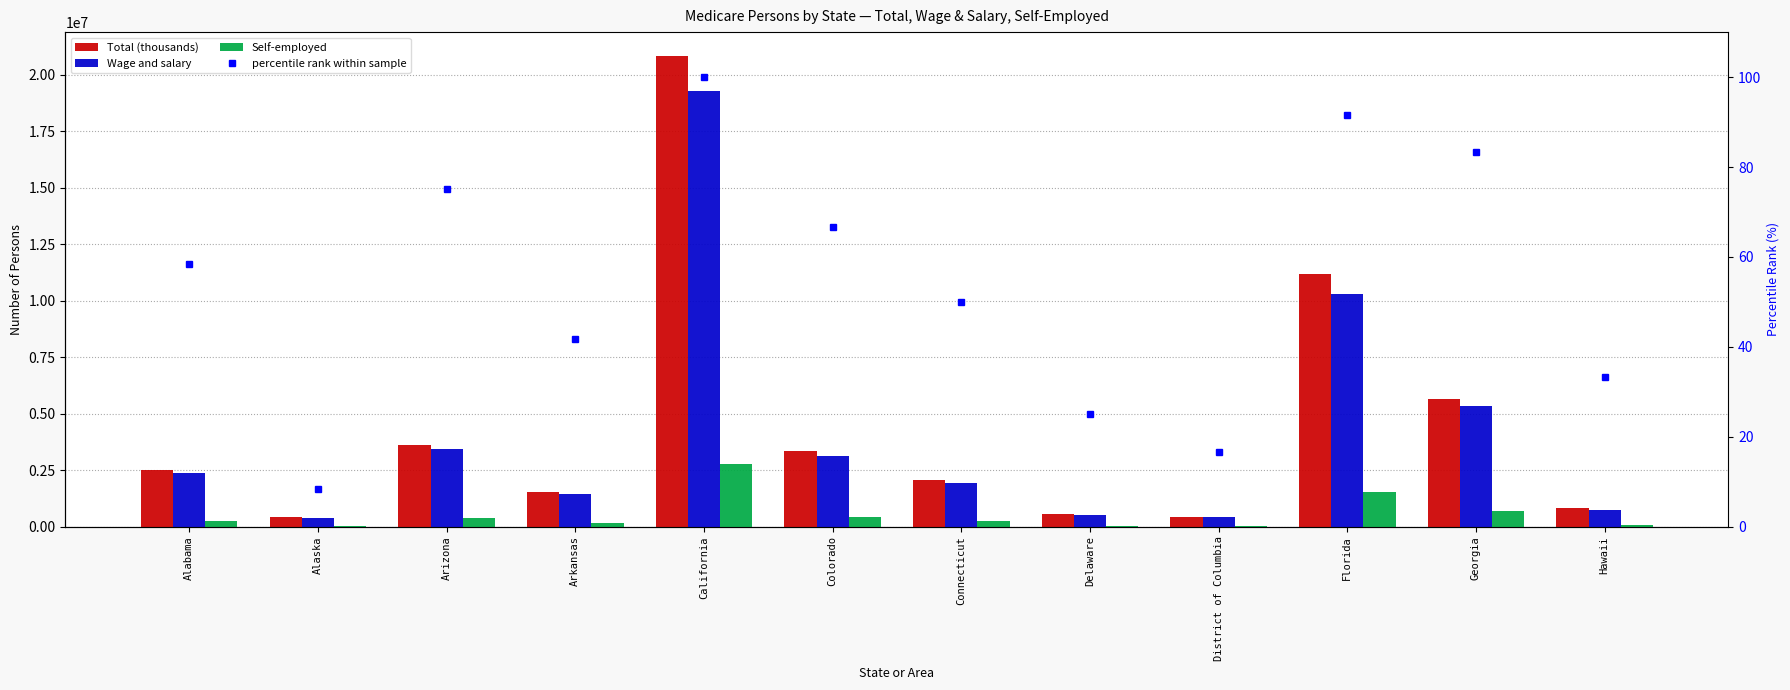

Count the number of categories in the chart.

12